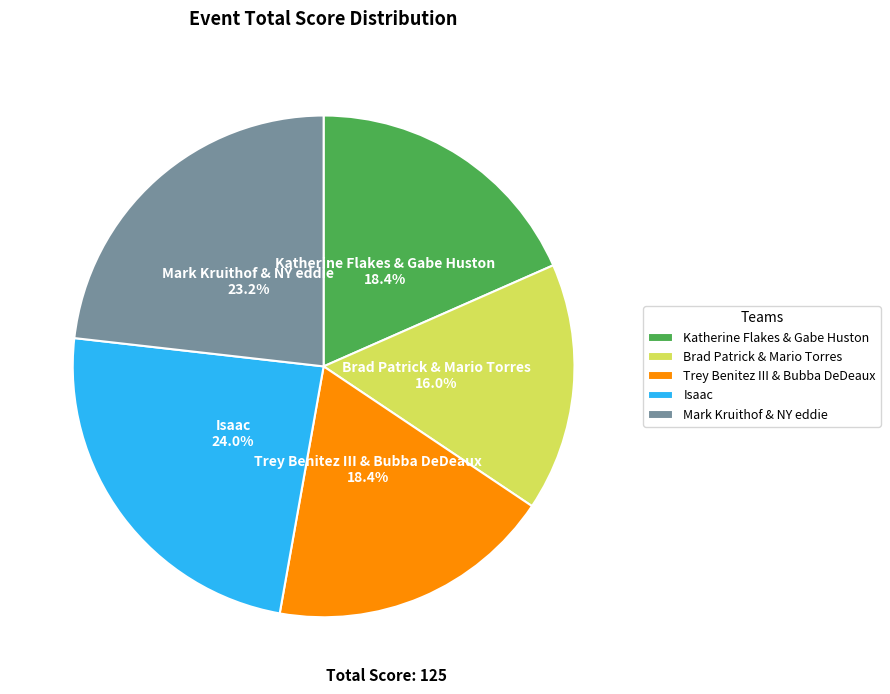

Between Trey Benitez III & Bubba DeDeaux and Isaac, which is larger?

Isaac